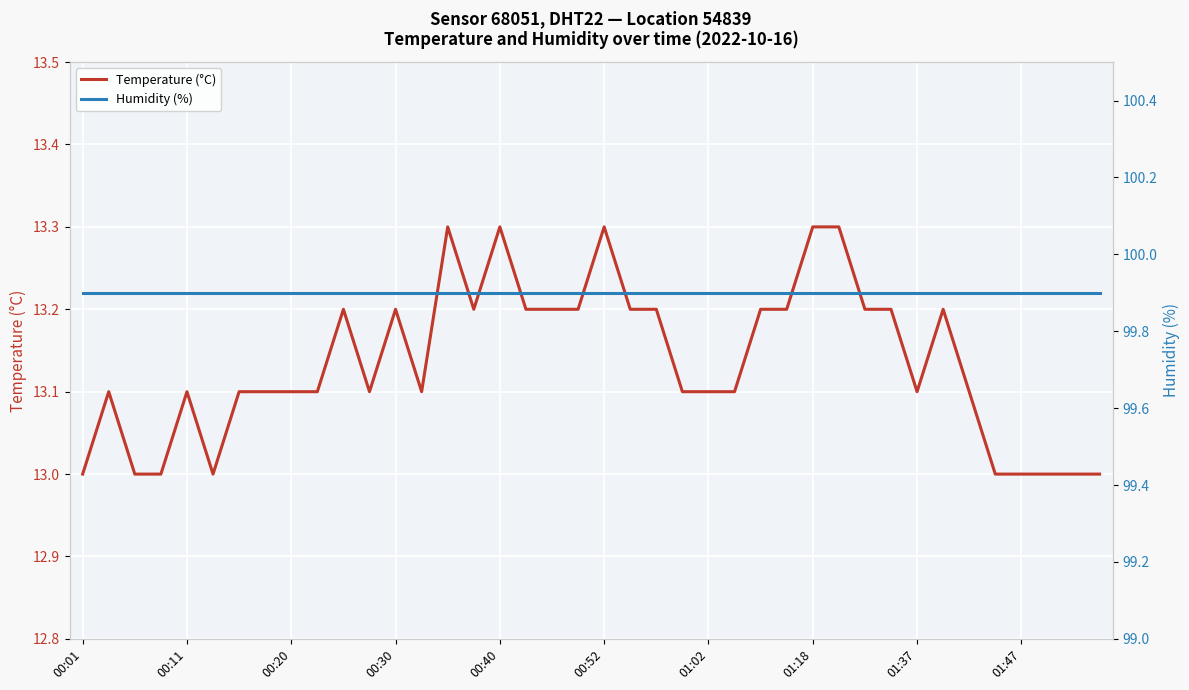

What is the lowest value of the Temperature (°C) series?

13.0